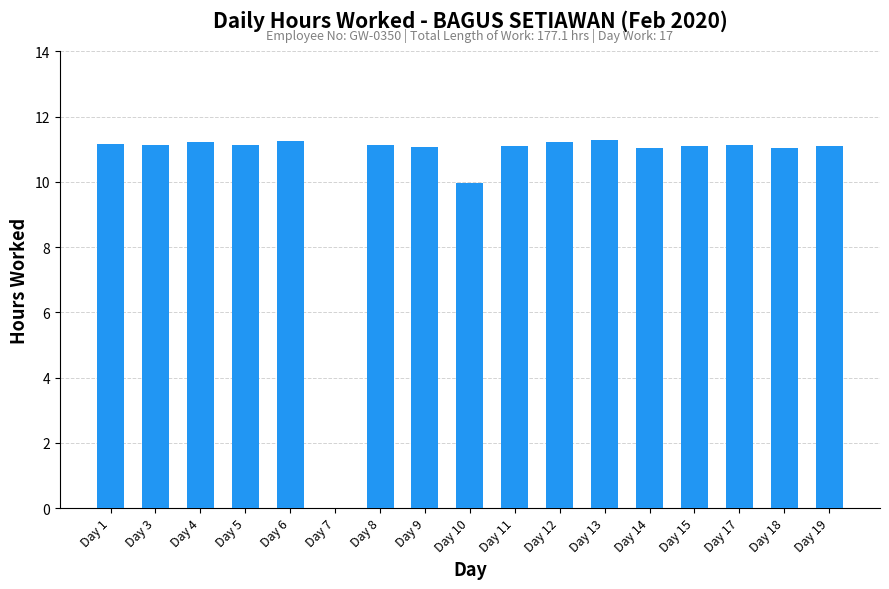

True or false: the data shows 19.8 at Day 6.

False